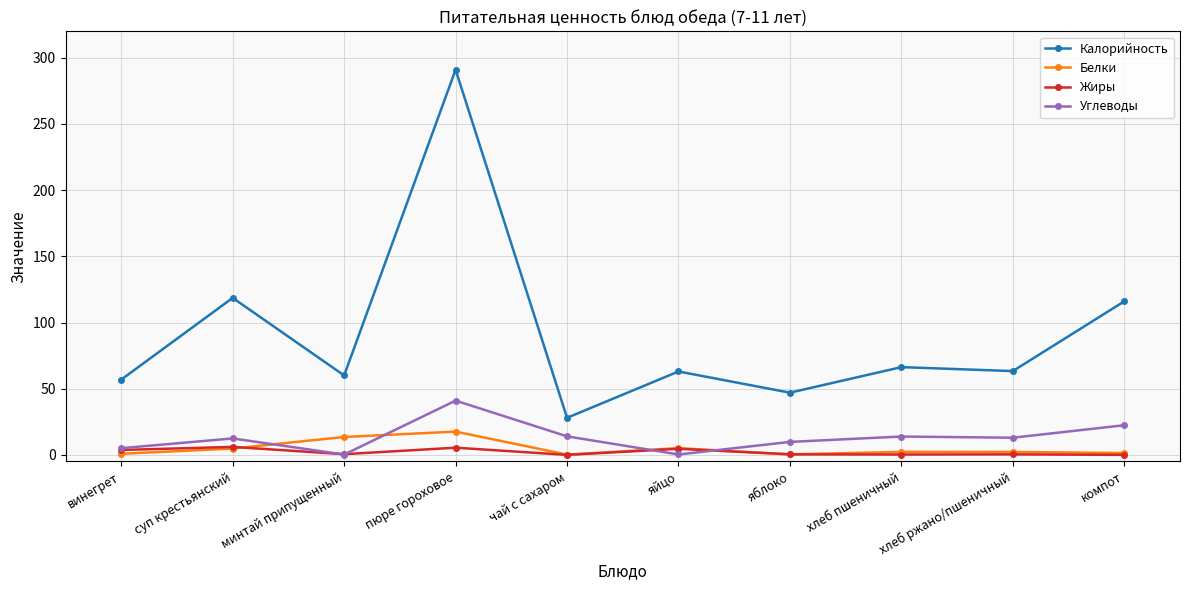

At which category is the sum across all series the highest?

пюре гороховое